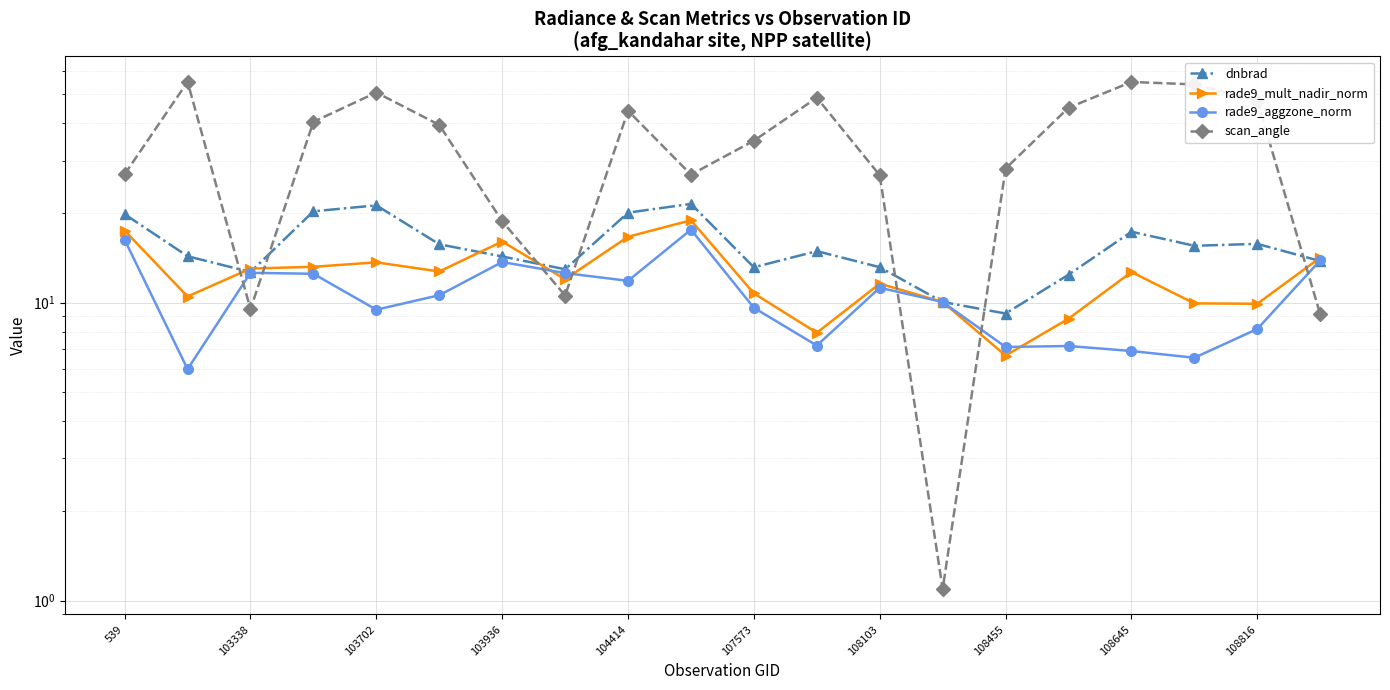

What value does the dnbrad series have at 108645?

17.3